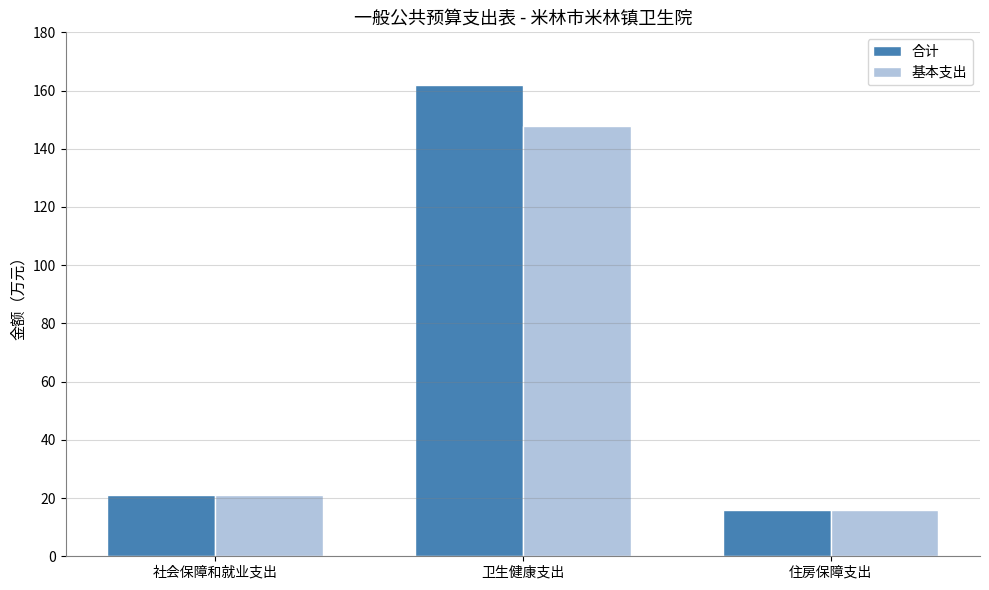

Is the value of 合计 at 住房保障支出 greater than the value of 基本支出 at 卫生健康支出?

No